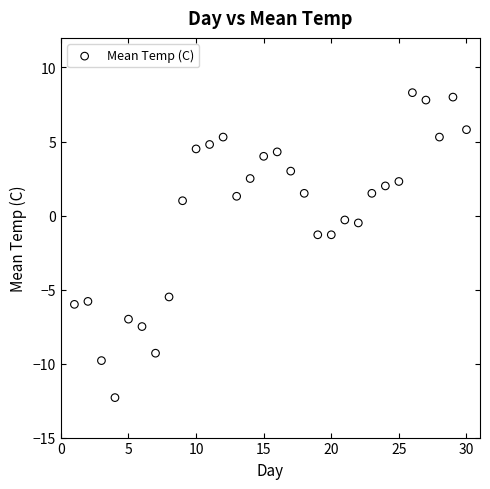

What is the range of X values (max minus min)?

29.0